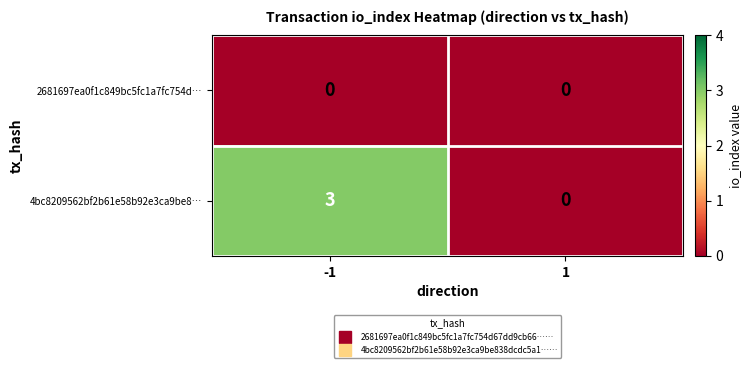

At which category is the sum across all series the highest?

-1